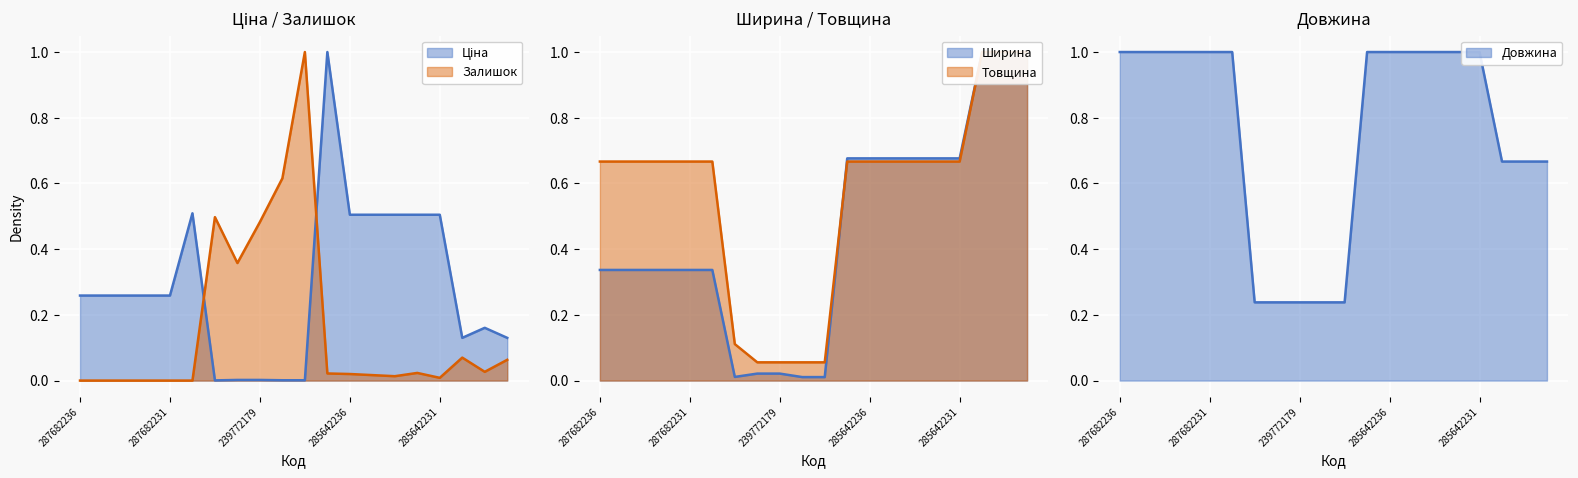

What is the sum of the Ширина values at 284392211 and 285642235?

1.7